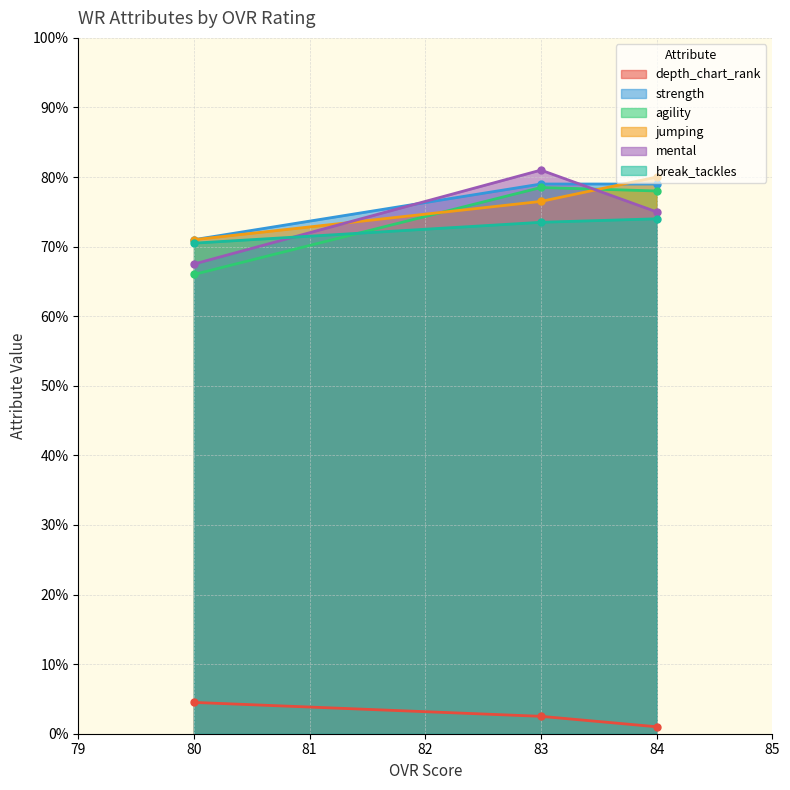

True or false: agility has more than 2 interior local peaks.

False